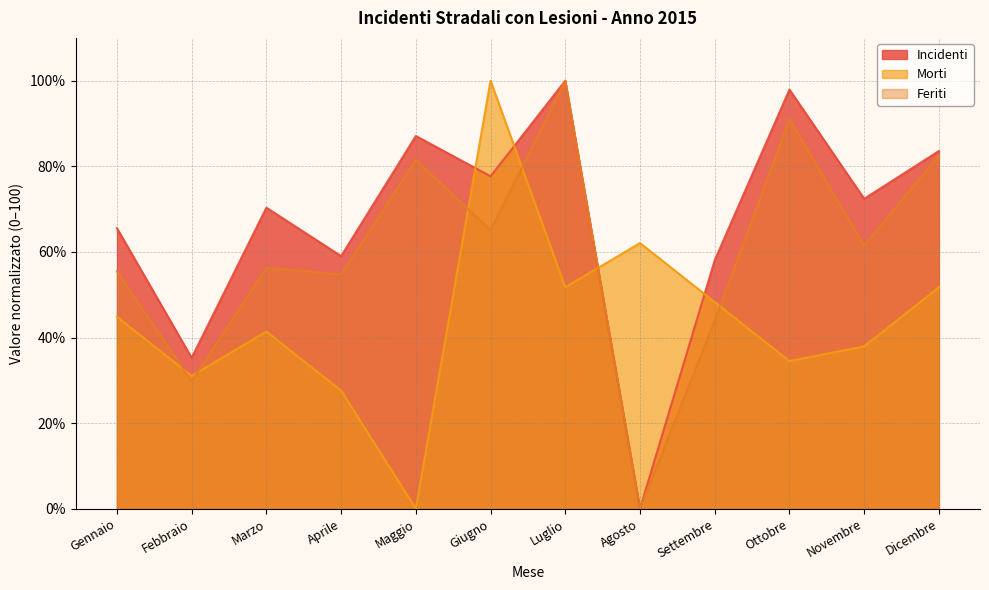

Which series has the largest total across all categories?

Incidenti